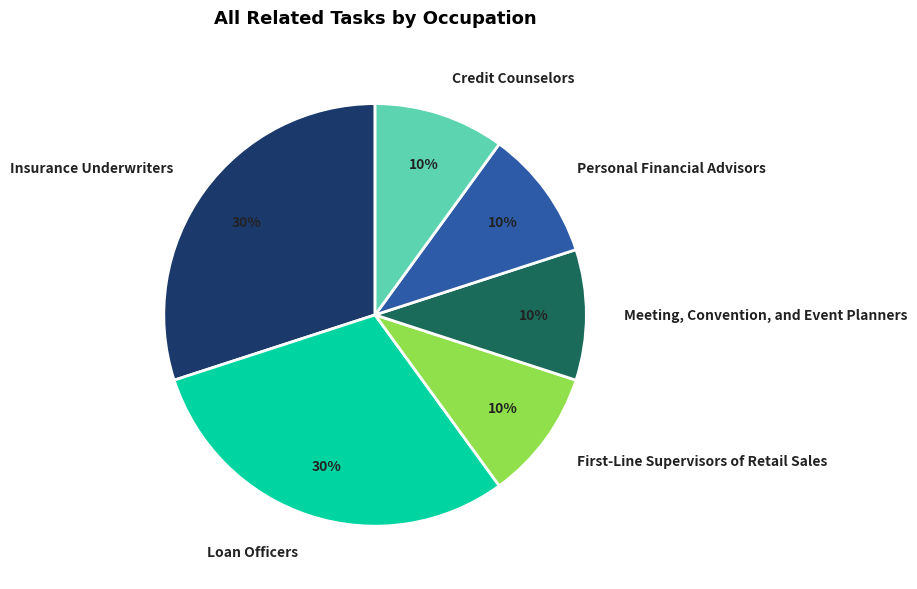

How many slices are in this pie chart?

6